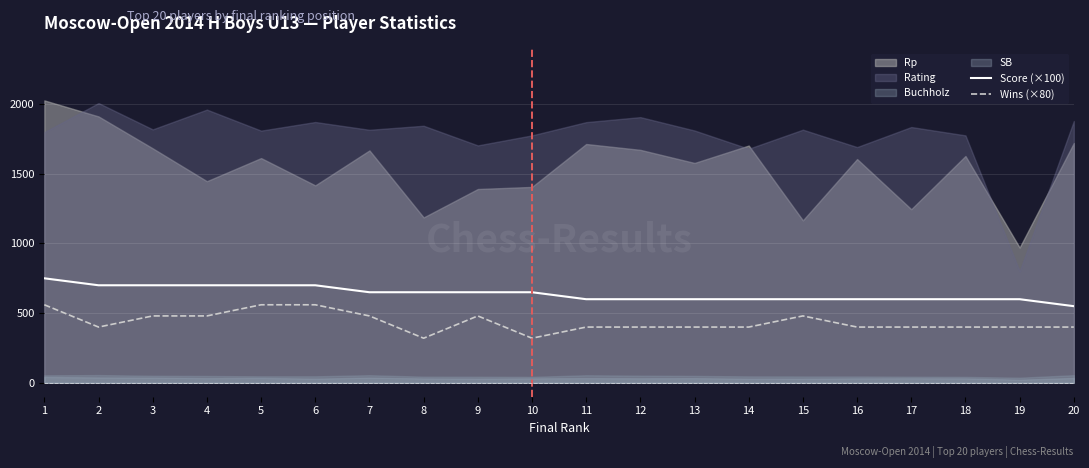

The value of Score (×100) at 14 is 600. True or false?

True